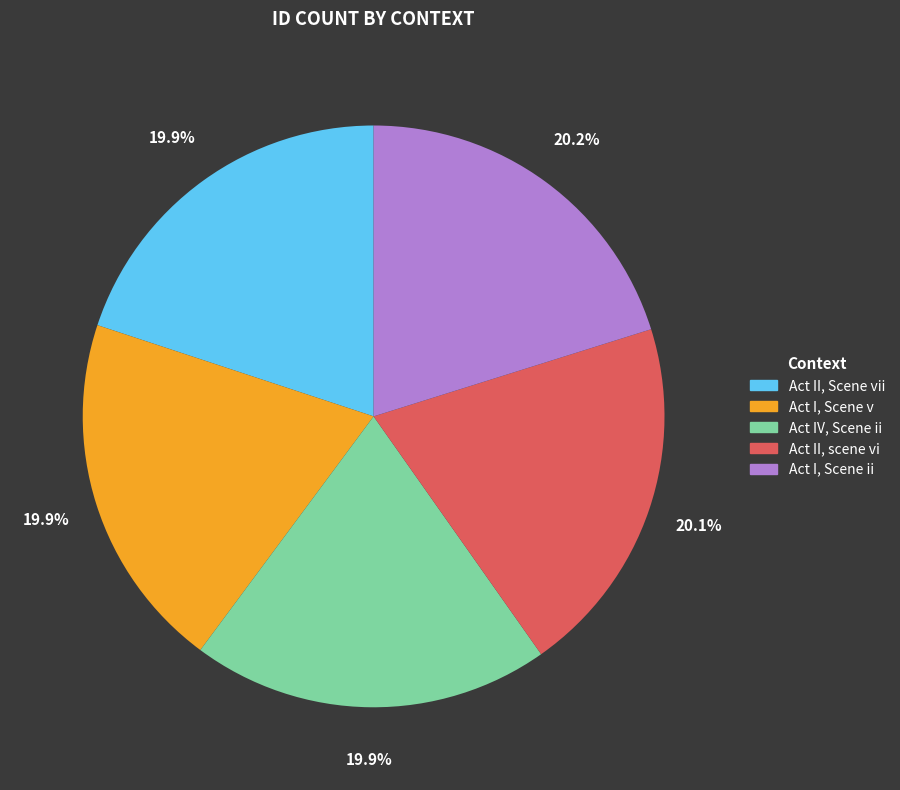

Count the number of slices in the pie.

5